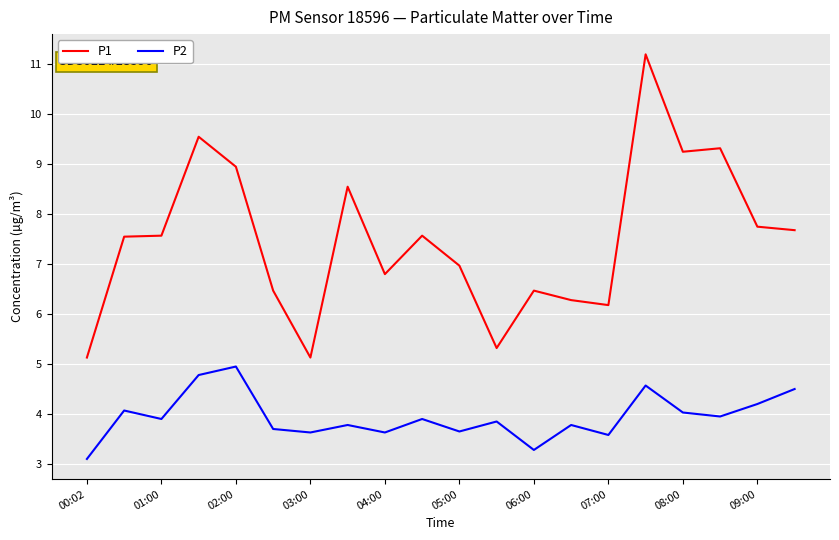

What are all the series names shown in the legend?

P1, P2